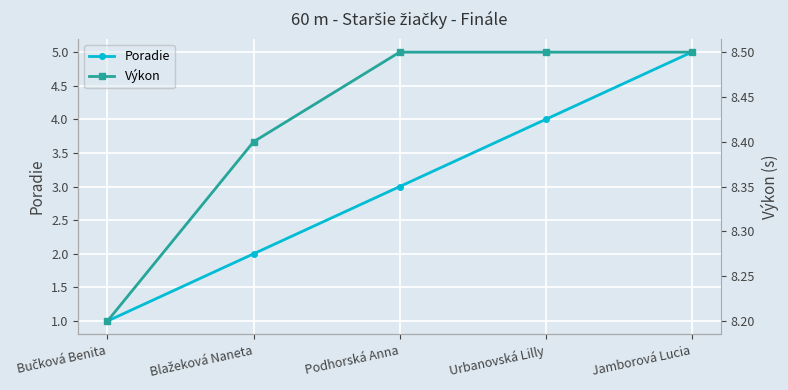

List the labels in order of Poradie value, largest first.

Jamborová Lucia, Urbanovská Lilly, Podhorská Anna, Blažeková Naneta, Bučková Benita